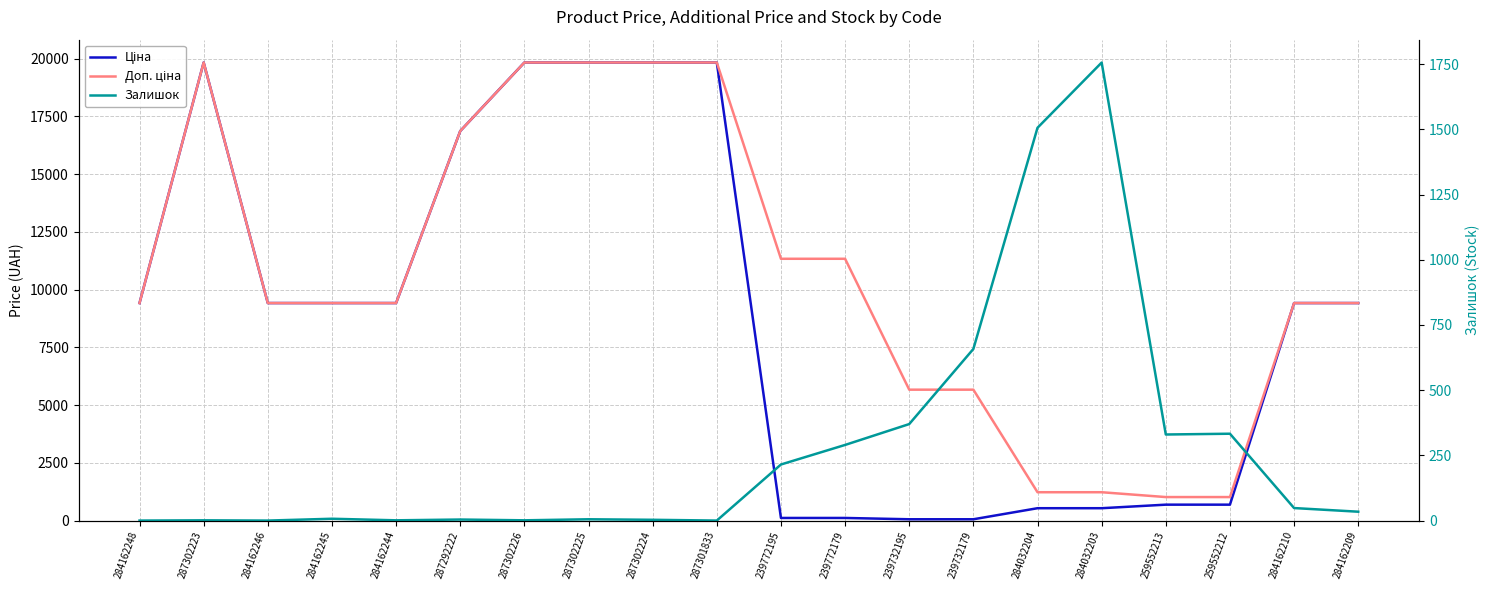

Count the number of categories in the chart.

20